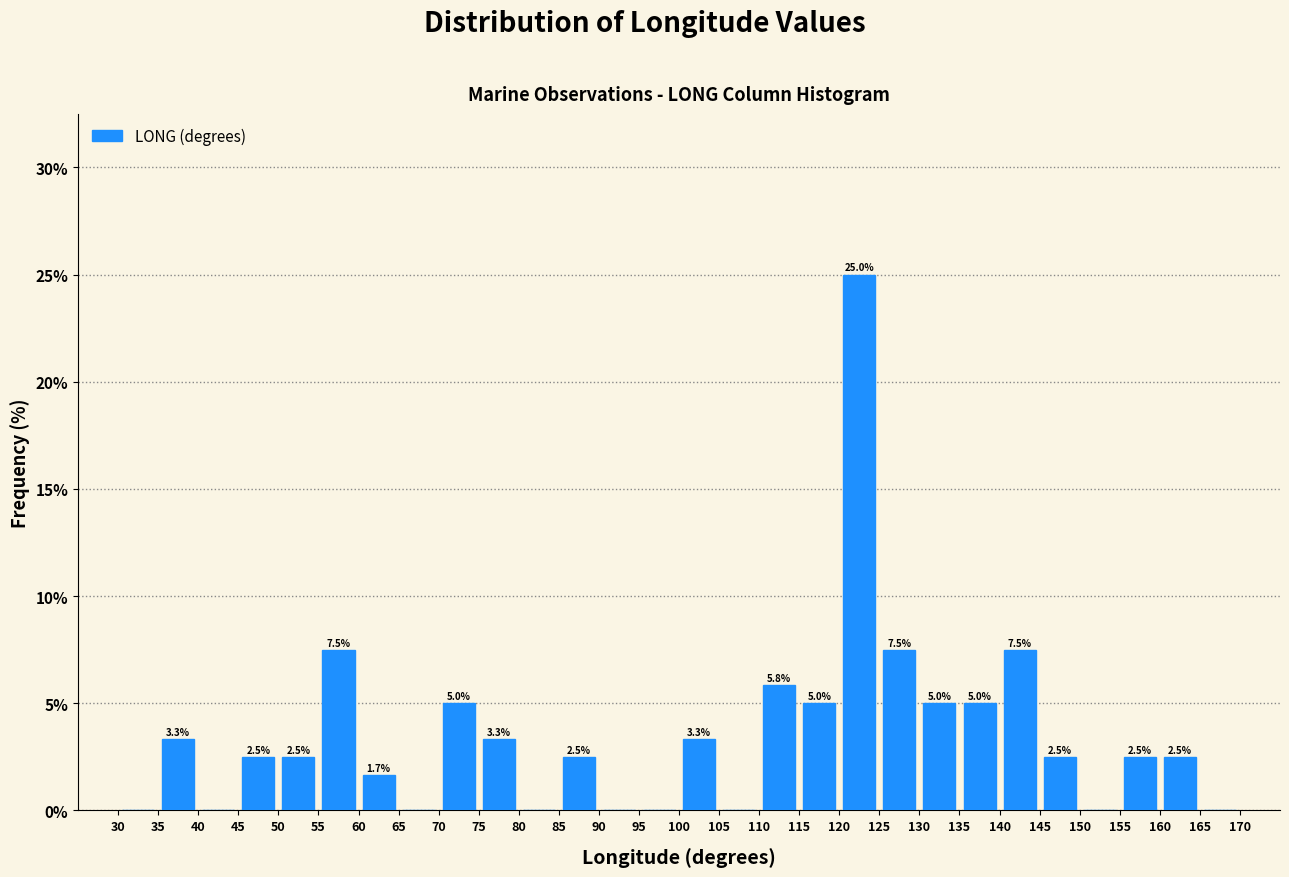

Over which range of the x-axis is the bar tallest?

120 to 125